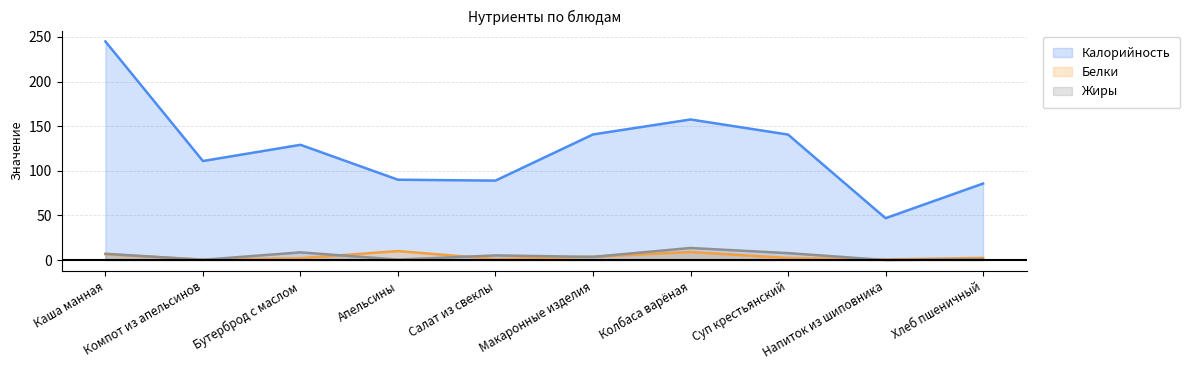

What is the label of the 7th point from the left?

Колбаса варёная